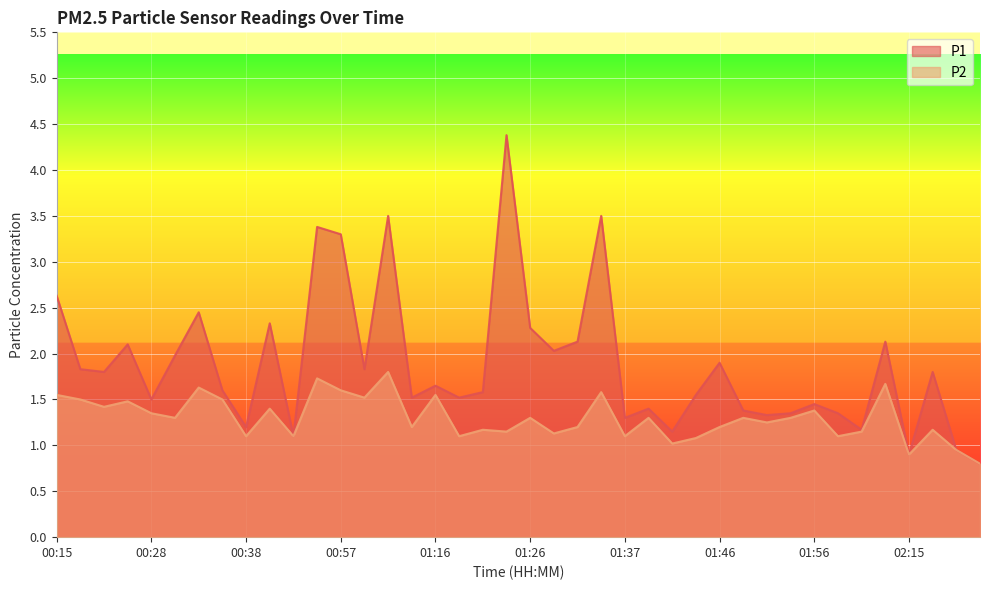

At 02:10, list the series in order from smallest to largest.

P2, P1